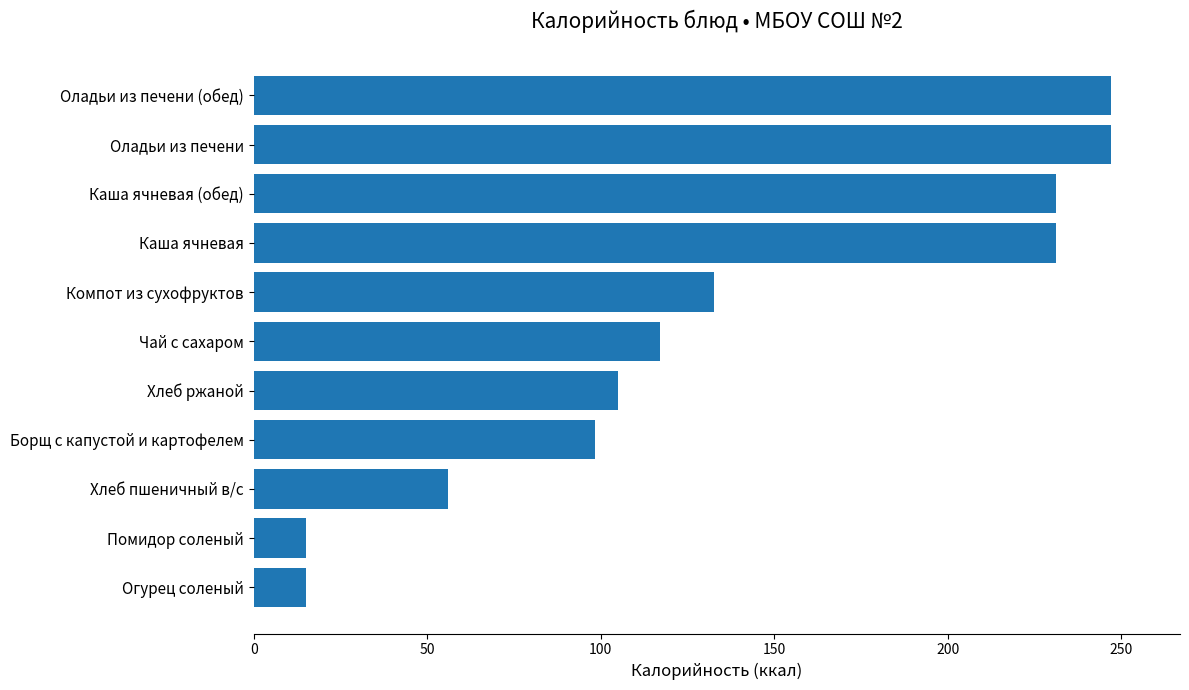

What is the smallest value displayed?

15.2